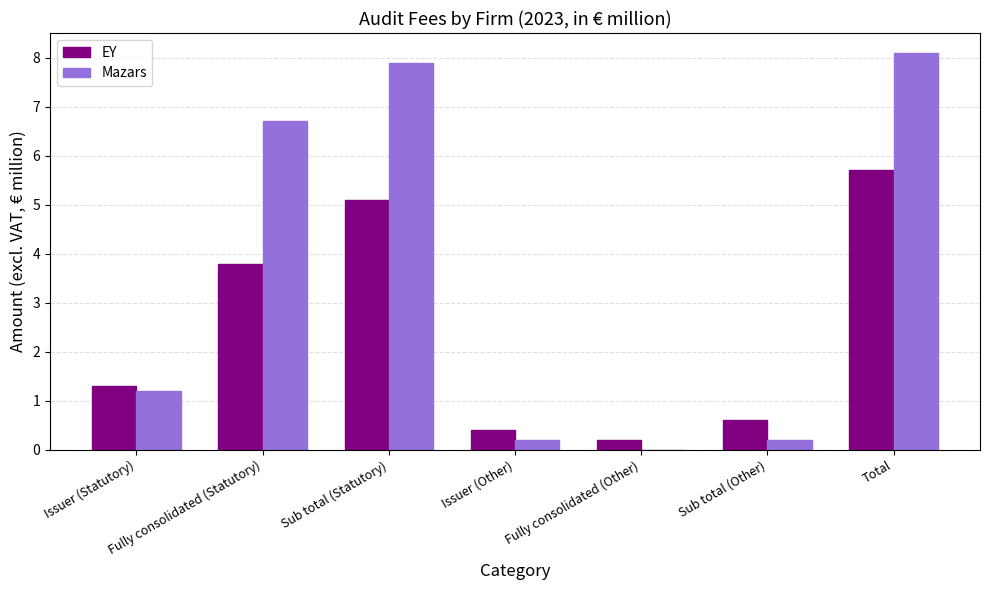

Which series changed the most between Fully consolidated (Statutory) and Fully consolidated (Other)?

Mazars